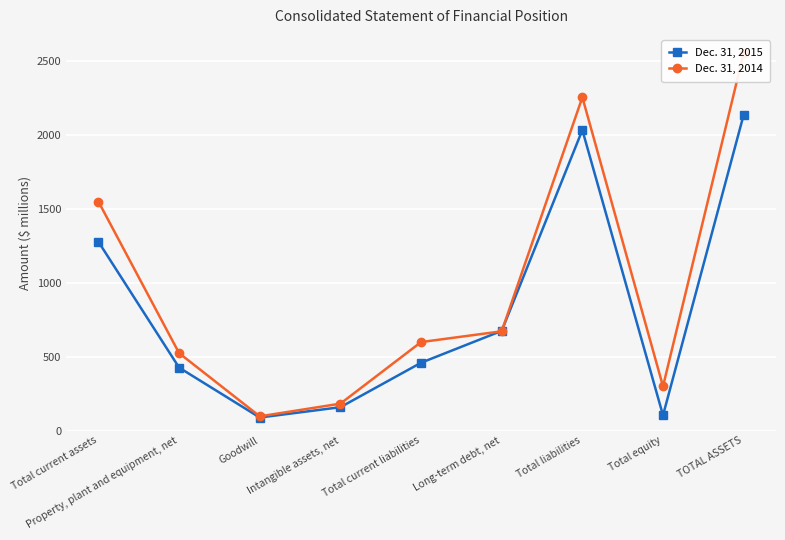

True or false: Dec. 31, 2015 has more than 1 interior local peaks.

False